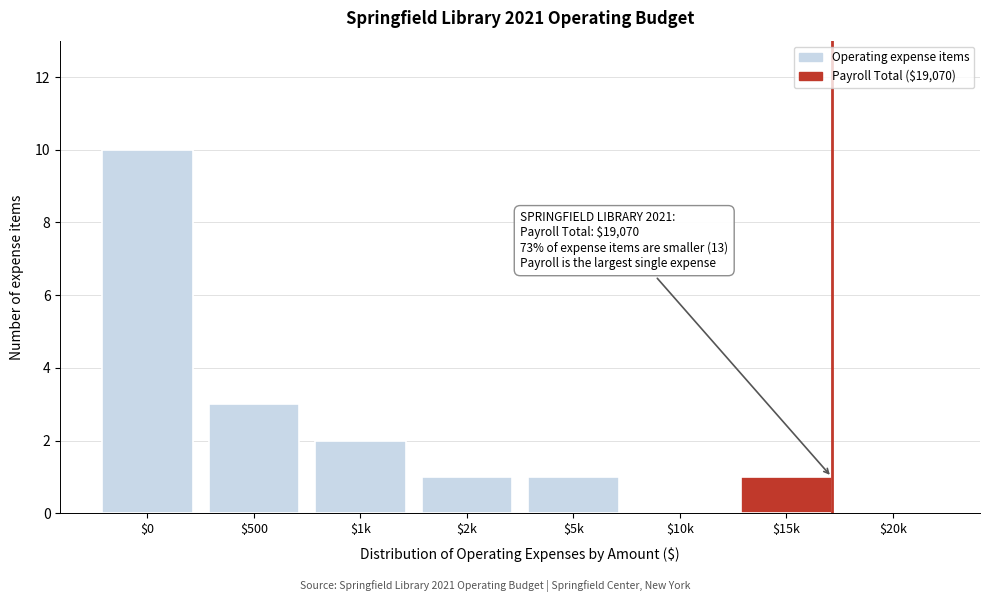

Which label corresponds to the largest value in the chart?

$0